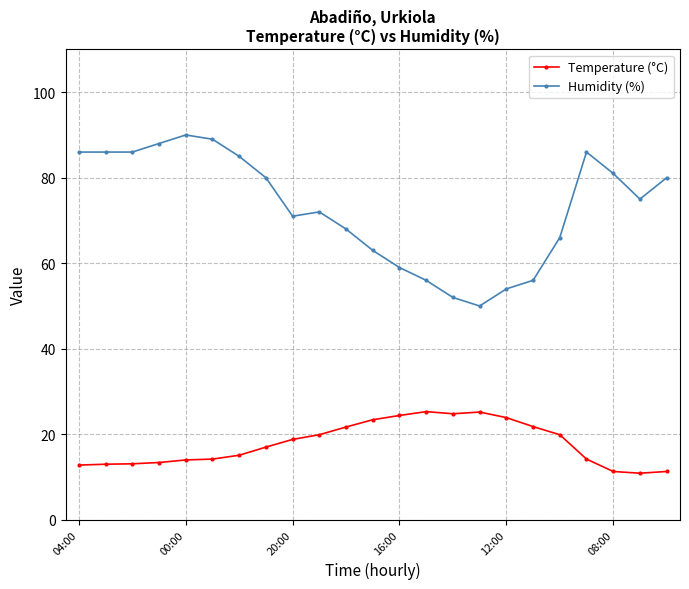

What is the sum of all Temperature (°C) values?

409.4